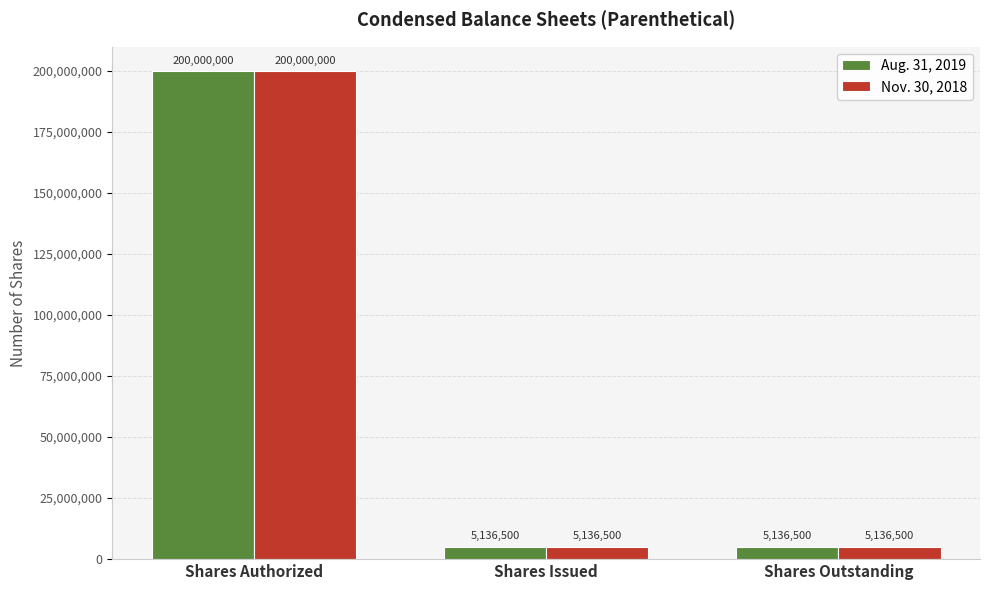

The Nov. 30, 2018 series shows 5136500 at Shares Issued. True or false?

True